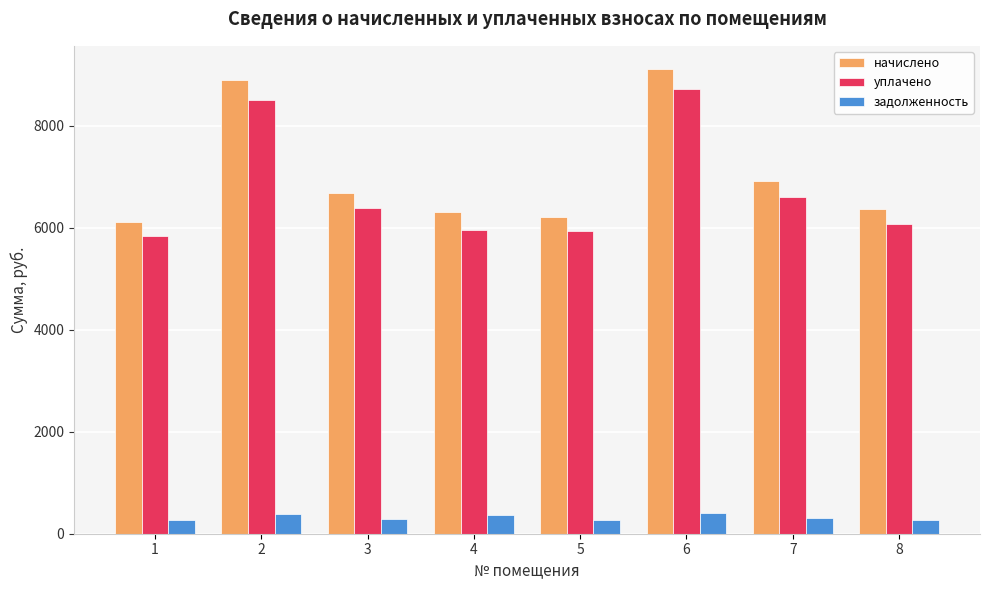

How many data points in задолженность are less than 301?

4